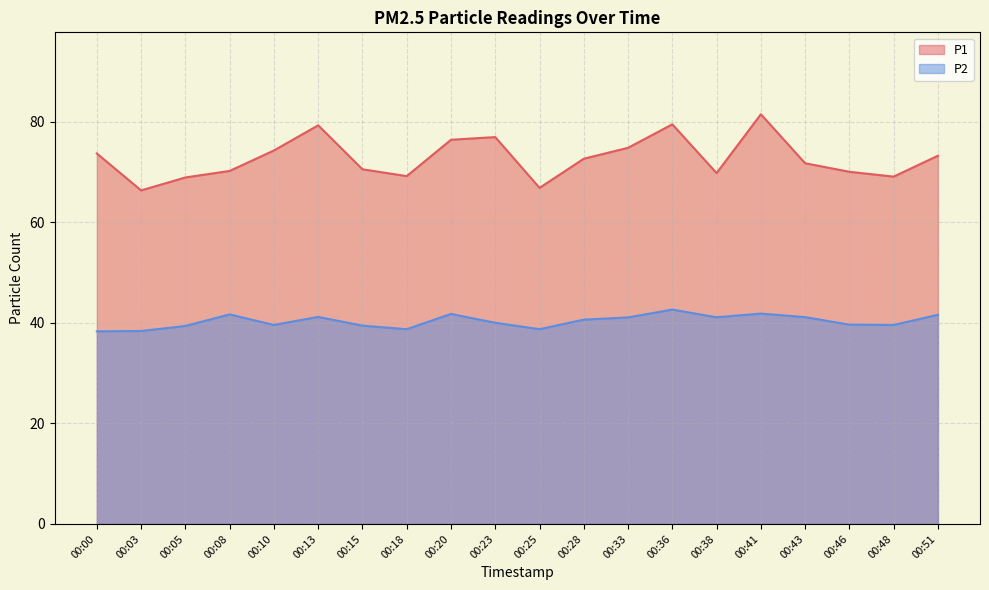

At 00:36, list the series in order from smallest to largest.

P2, P1